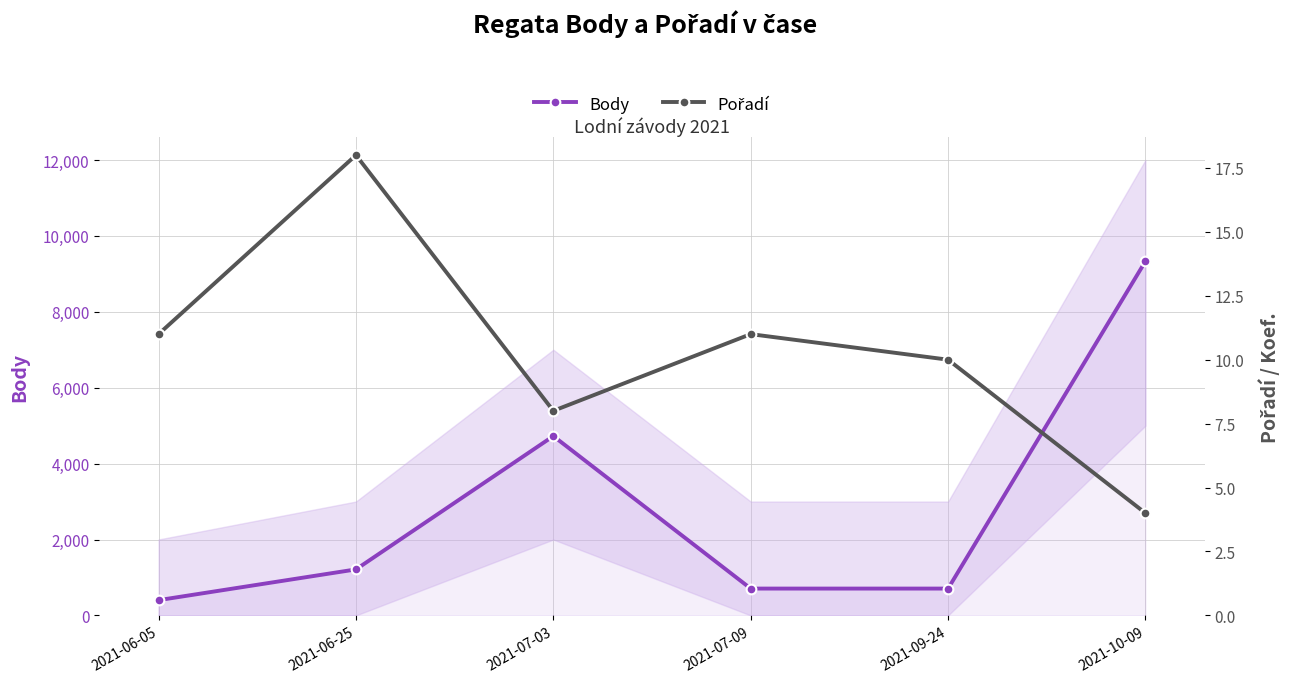

What is the sum of the Body values at 2021-10-09 and 2021-06-05?

9734